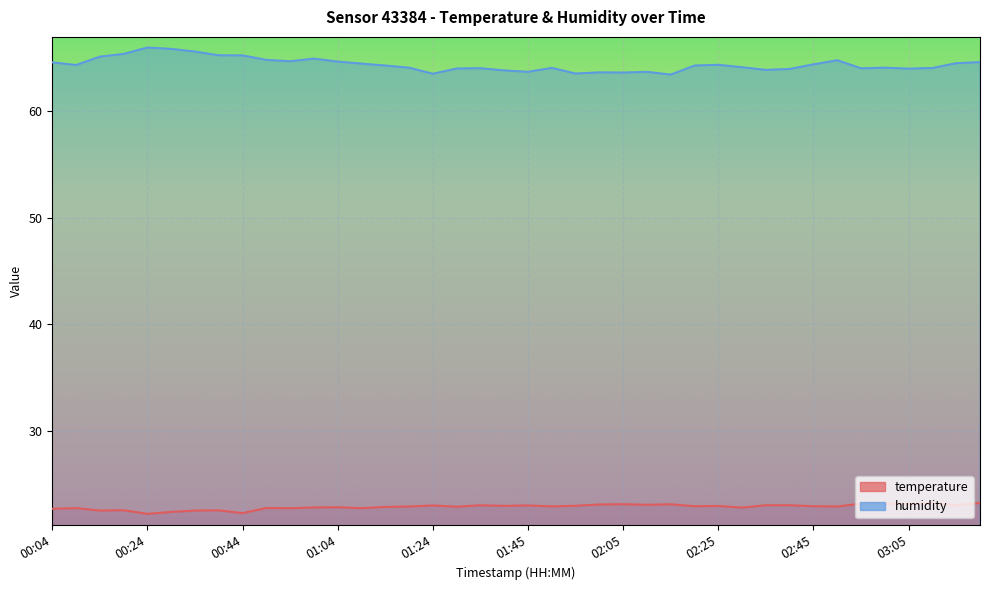

The temperature series shows 22.2 at 00:24. True or false?

True